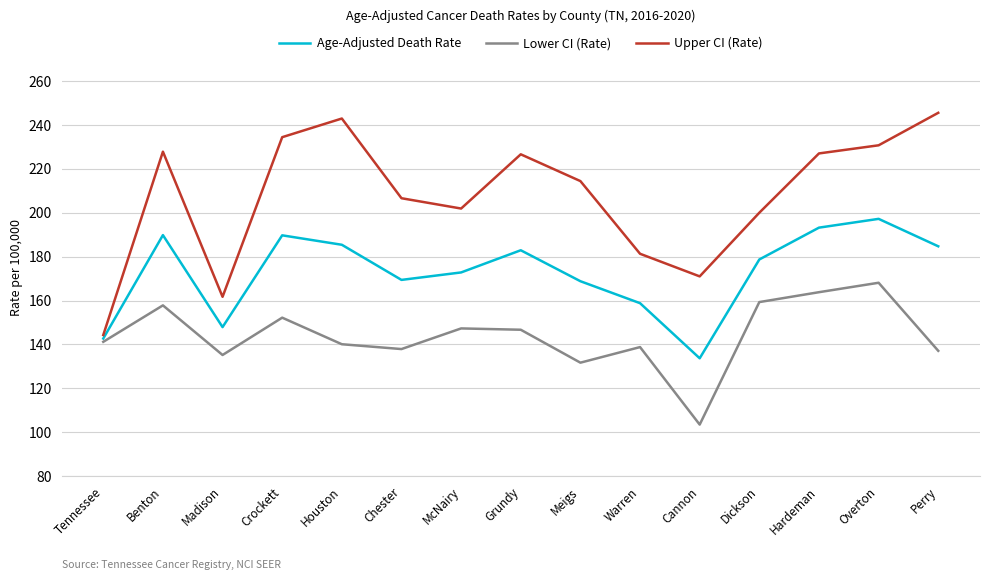

Does the chart have visible grid lines?

Yes